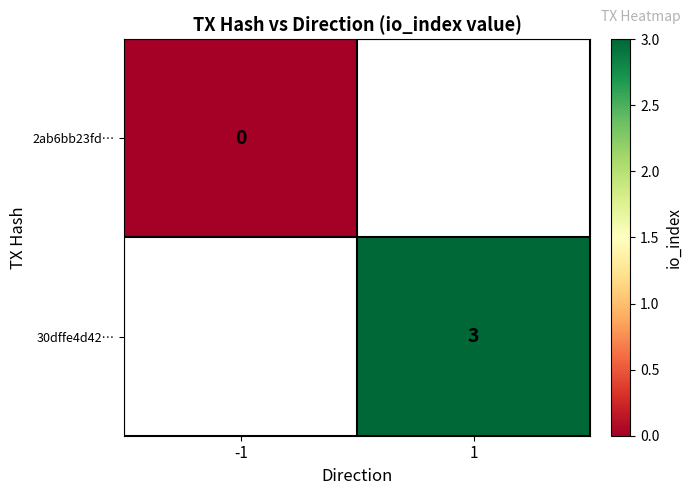

The 30dffe4d42… series shows 5 at 1. True or false?

False